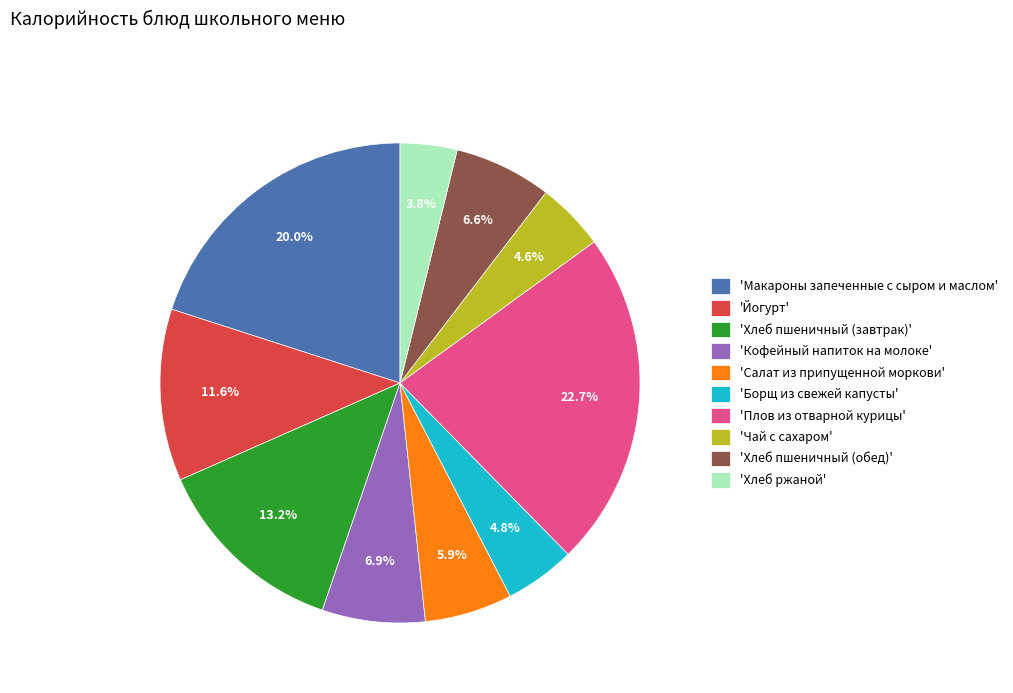

What is the largest slice in the pie chart?

'Плов из отварной курицы'